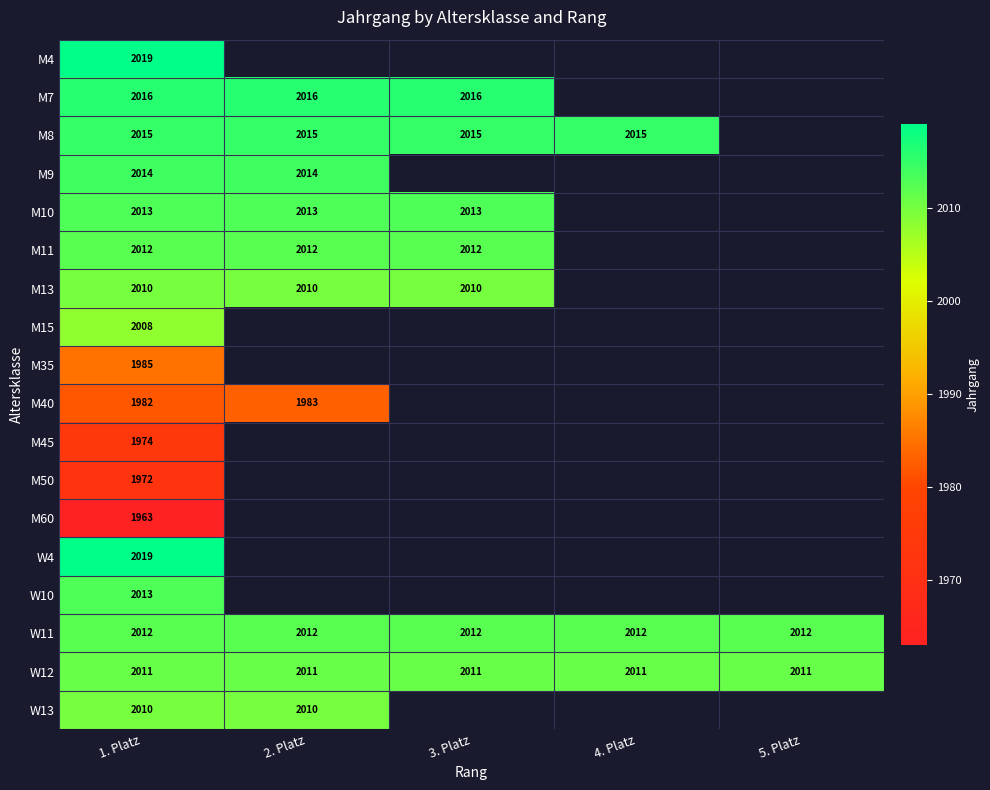

True or false: M11 has a value of 2012 at 2. Platz.

True